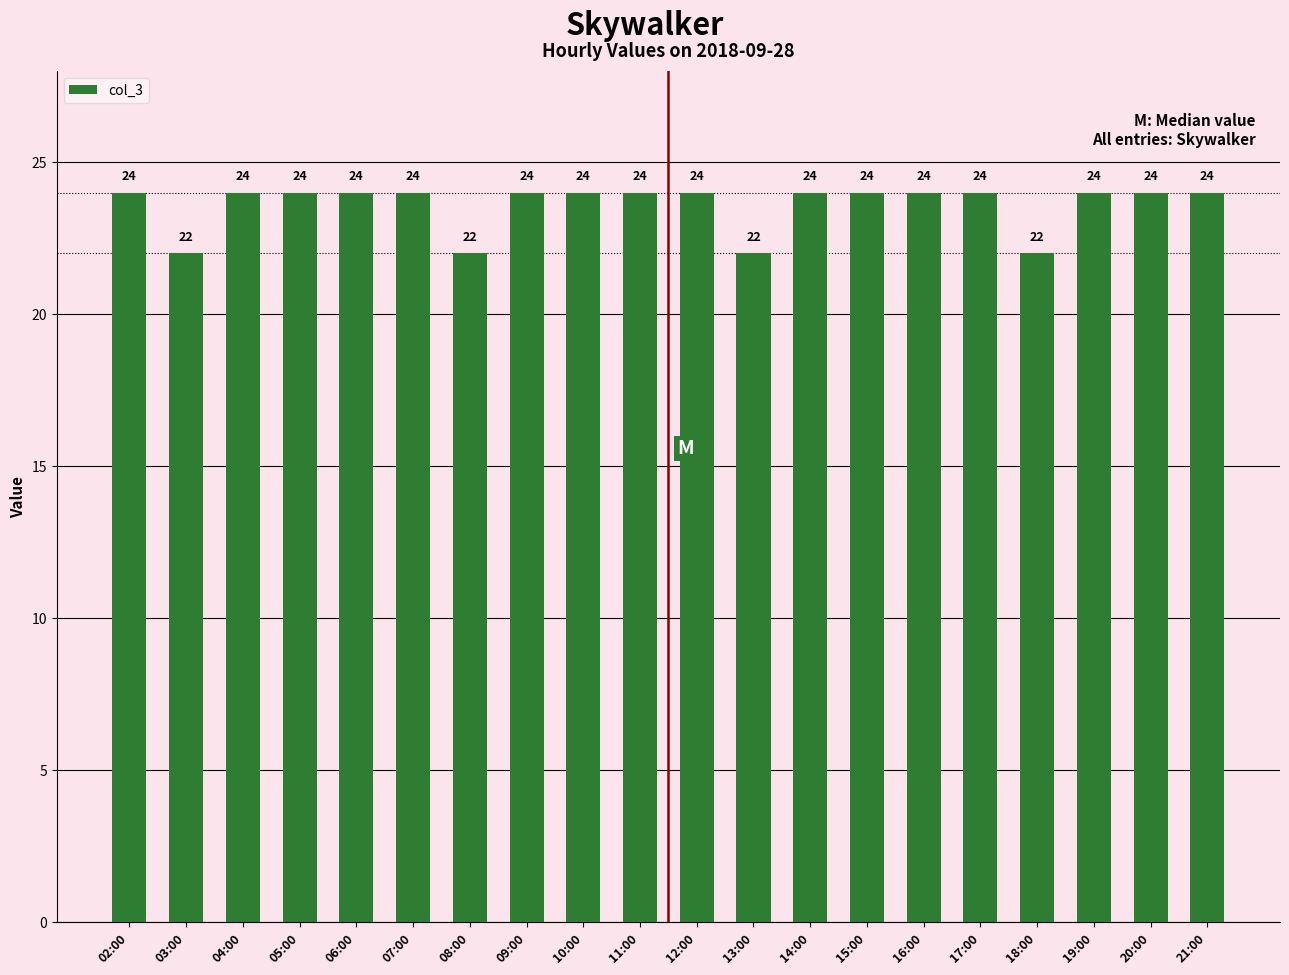

Count the values in the range 24 to 25.

16